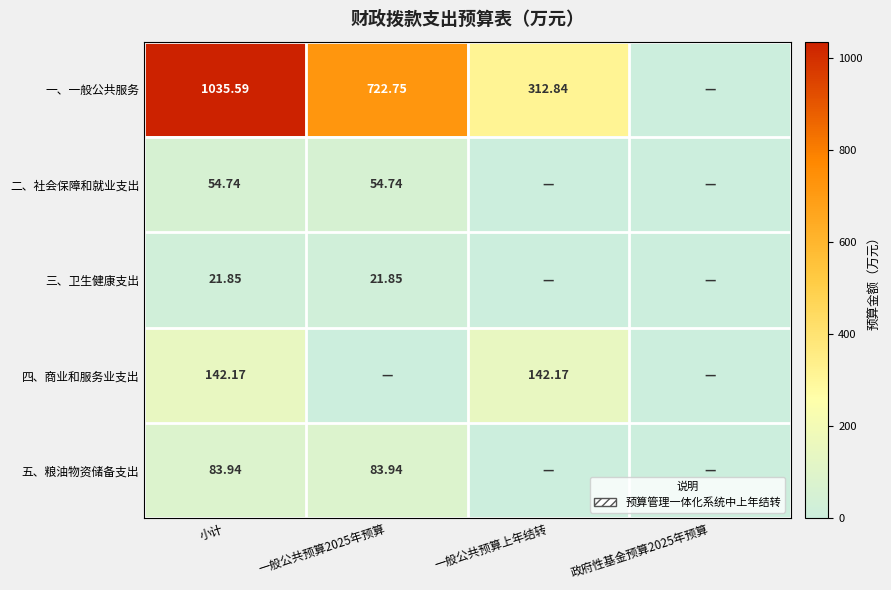

List the labels in order of 三、卫生健康支出 value, largest first.

小计, 一般公共预算2025年预算, 一般公共预算上年结转, 政府性基金预算2025年预算